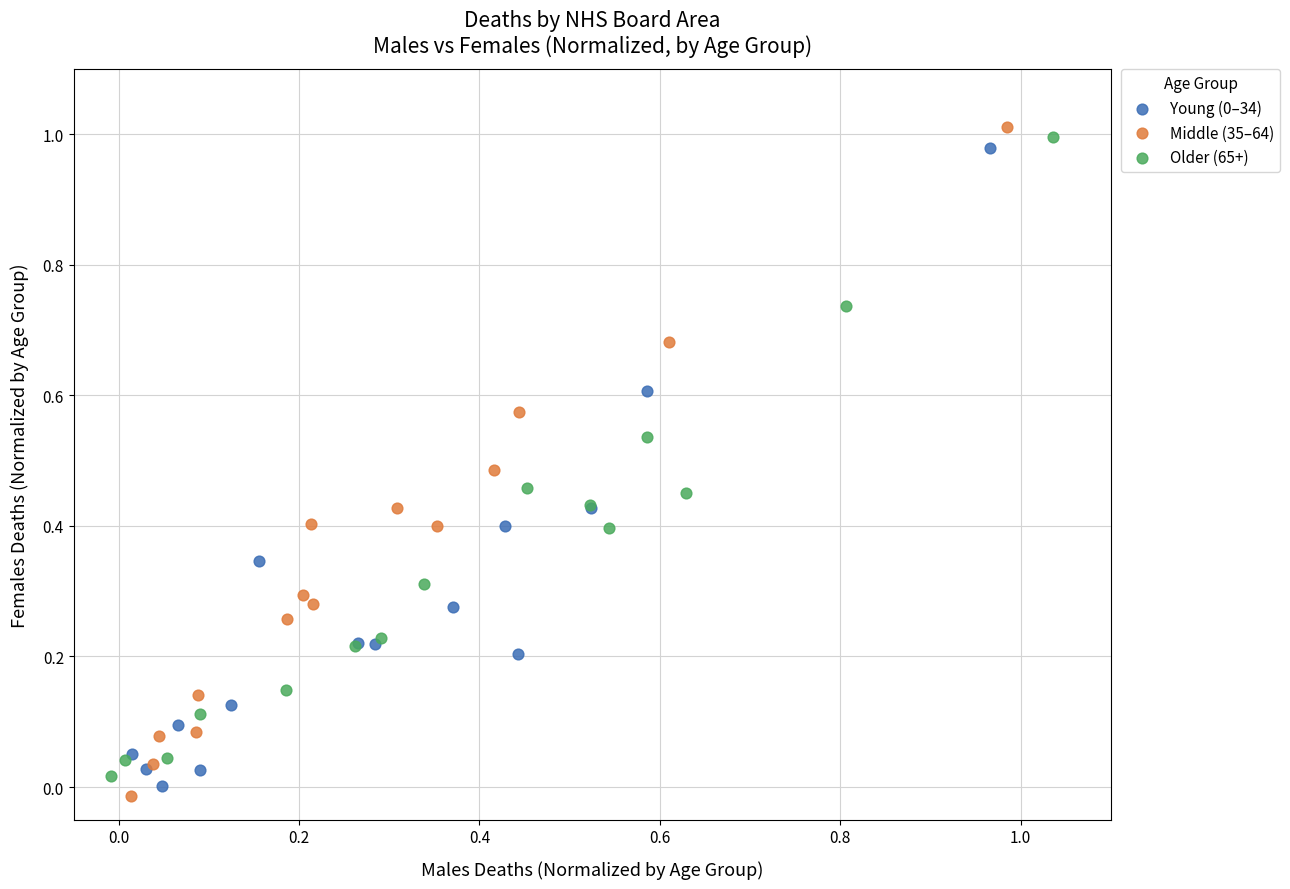

Which series has the largest Y range (max minus min)?

Middle (35–64)